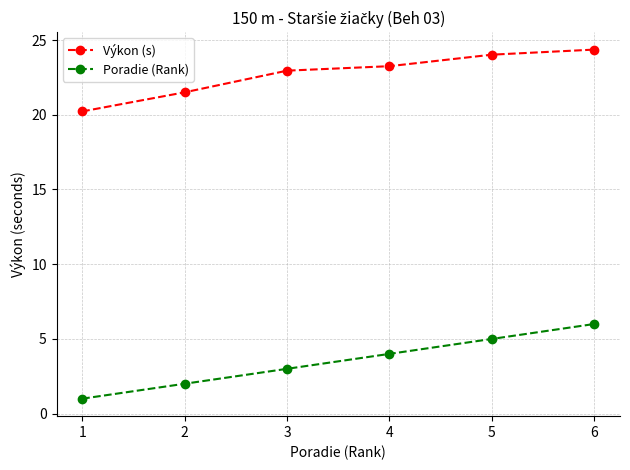

Does the chart display data point markers on the line(s)?

Yes